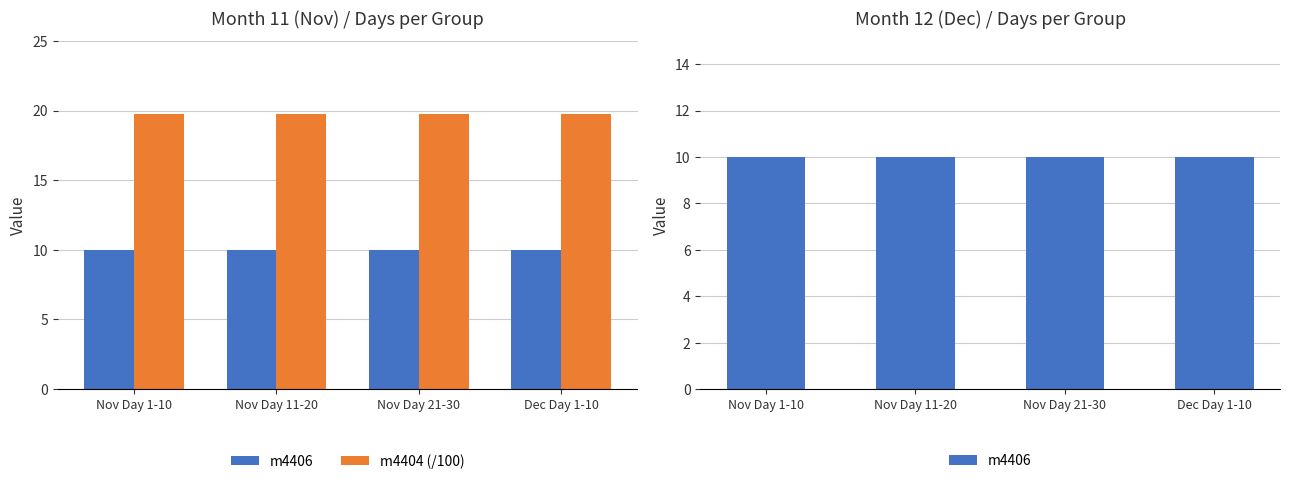

Rank the series by their maximum value, from highest to lowest.

m4404 (/100), m4406